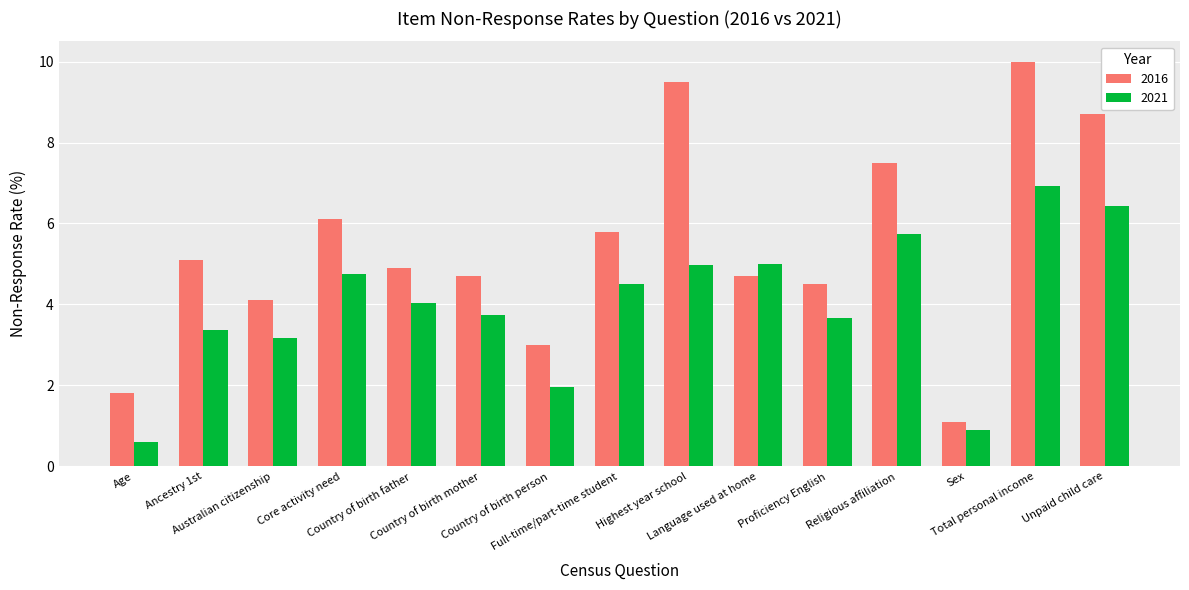

What is the maximum value for 2016?

10.0